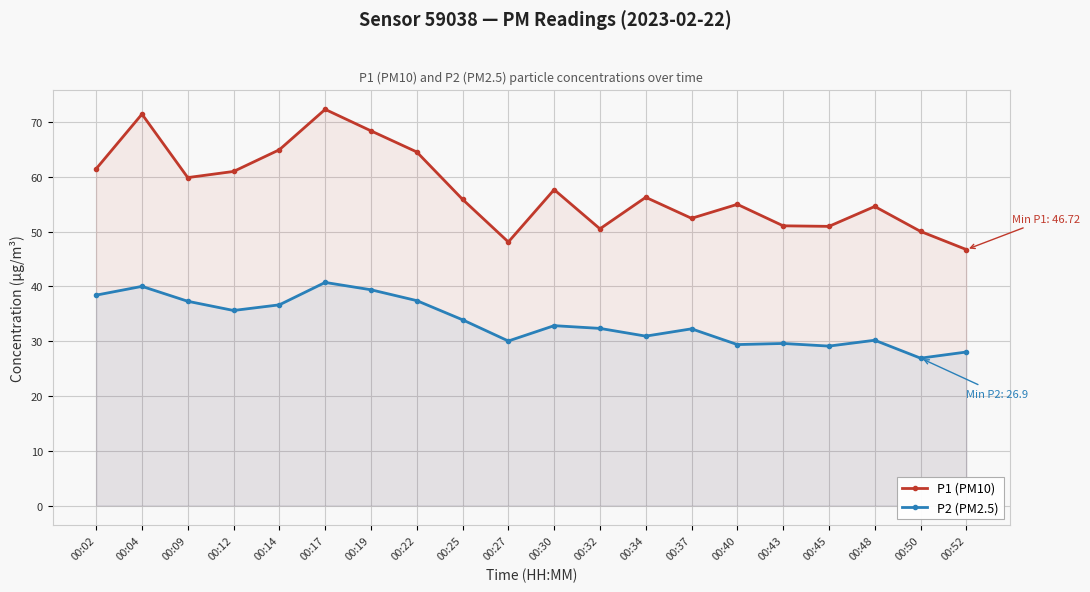

Between 00:25 and 00:43, which is larger?

00:25